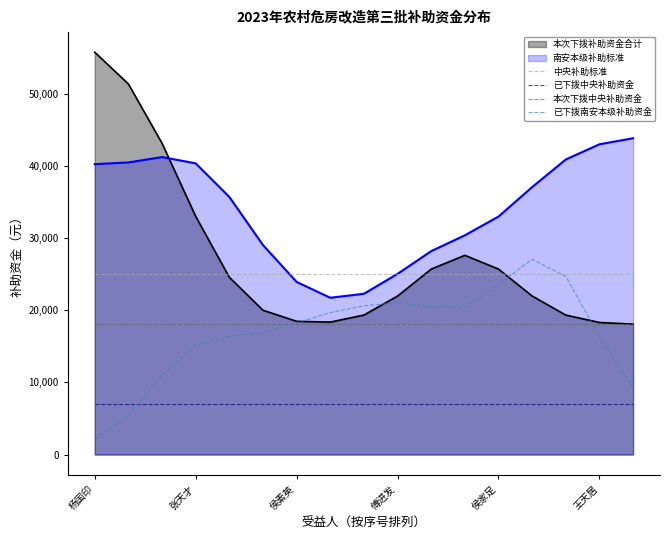

Which series has the widest spread of values?

本次下拨补助资金合计